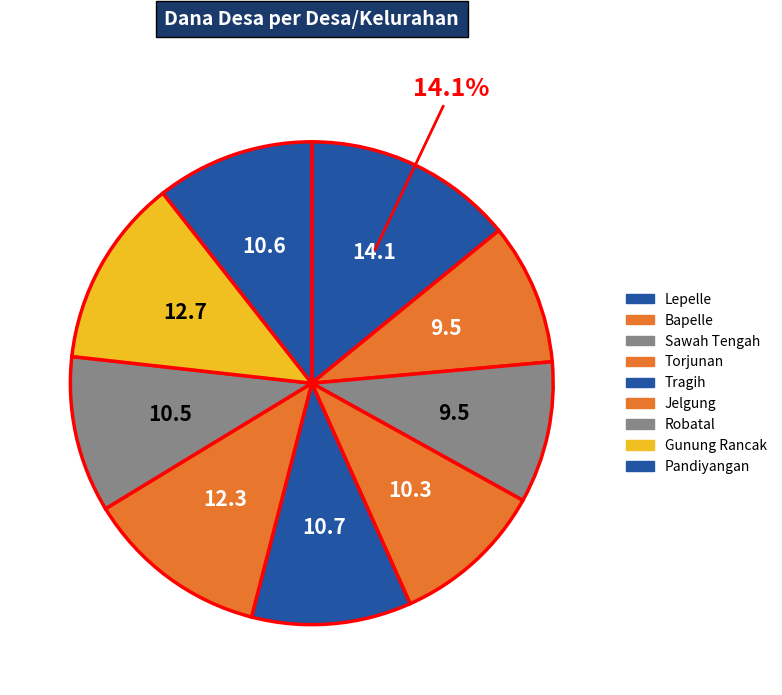

Rank the categories by value from lowest to highest.

Bapelle, Sawah Tengah, Torjunan, Robatal, Pandiyangan, Tragih, Jelgung, Gunung Rancak, Lepelle